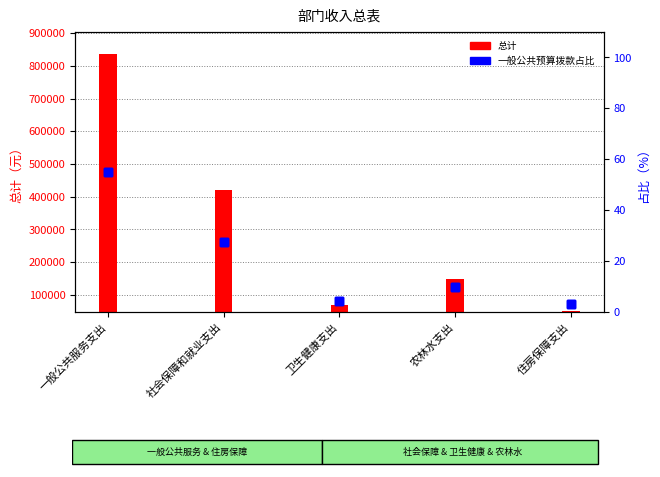

What position from the right is 住房保障支出?

1